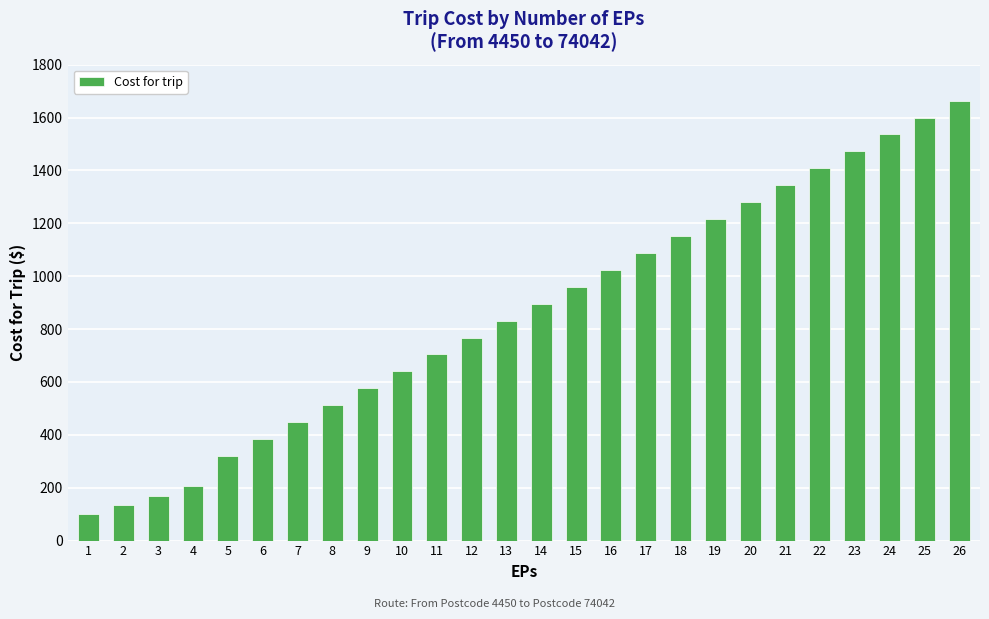

What is the change in value from 21 to 22?

+64